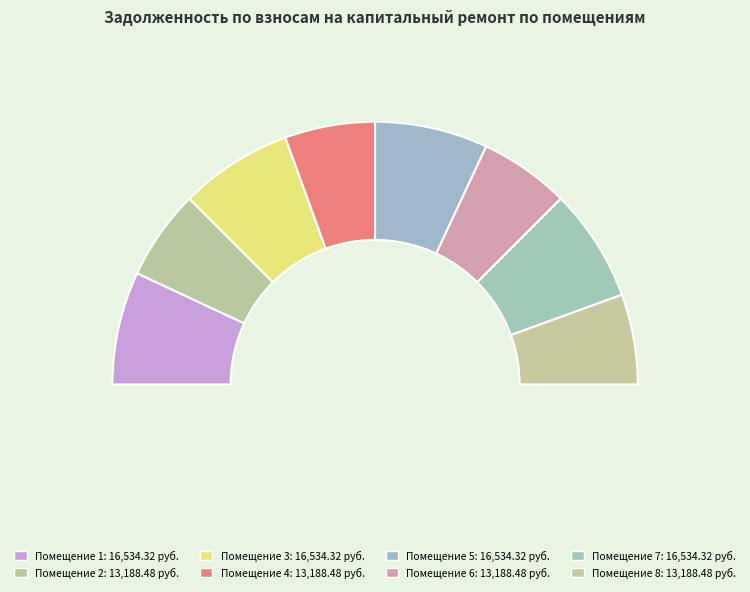

Rank the categories by value from highest to lowest.

1, 3, 5, 7, 2, 4, 6, 8